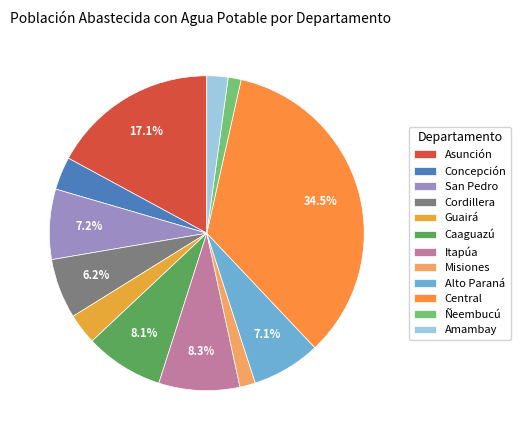

What is the ratio of the value at Guairá to the value at Concepción?

0.9